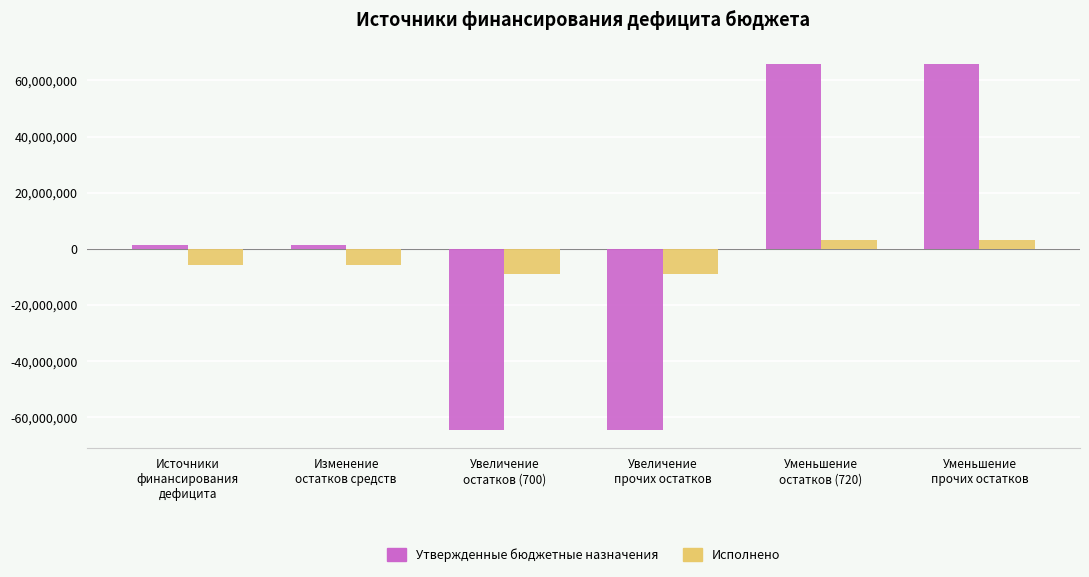

Which series has the widest spread of values?

Утвержденные бюджетные назначения